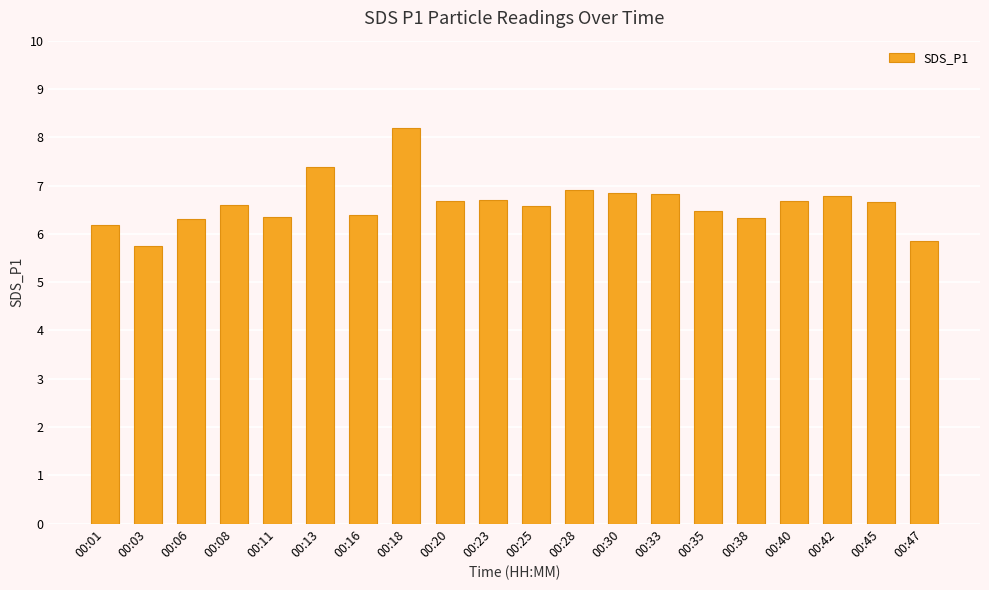

How many bars are there in total?

20